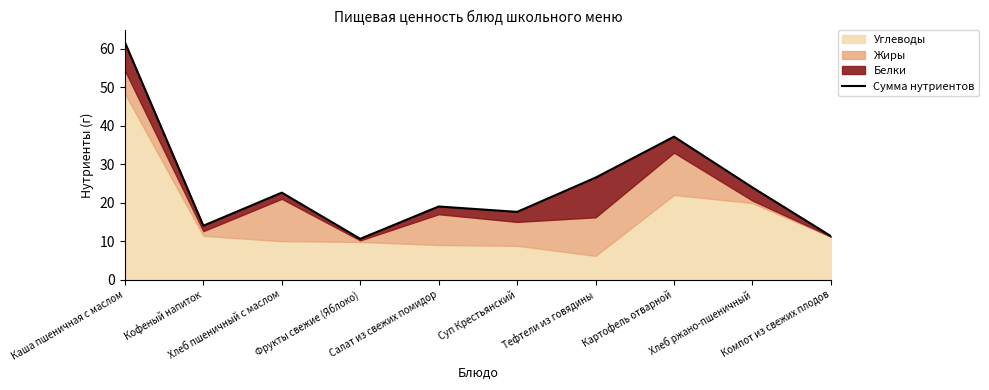

Does the chart have visible grid lines?

No